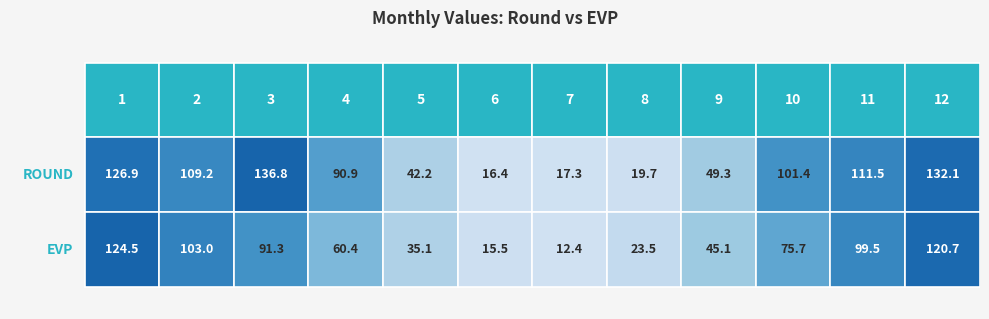

Reading left to right, what are all the values shown in this chart?

round: 1=126.9	2=109.2	3=136.8	4=90.9	5=42.2	6=16.4	7=17.3	8=19.7	9=49.3	10=101.4	11=111.5	12=132.1
evp: 1=124.5	2=103.0	3=91.3	4=60.4	5=35.1	6=15.5	7=12.4	8=23.5	9=45.1	10=75.7	11=99.5	12=120.7